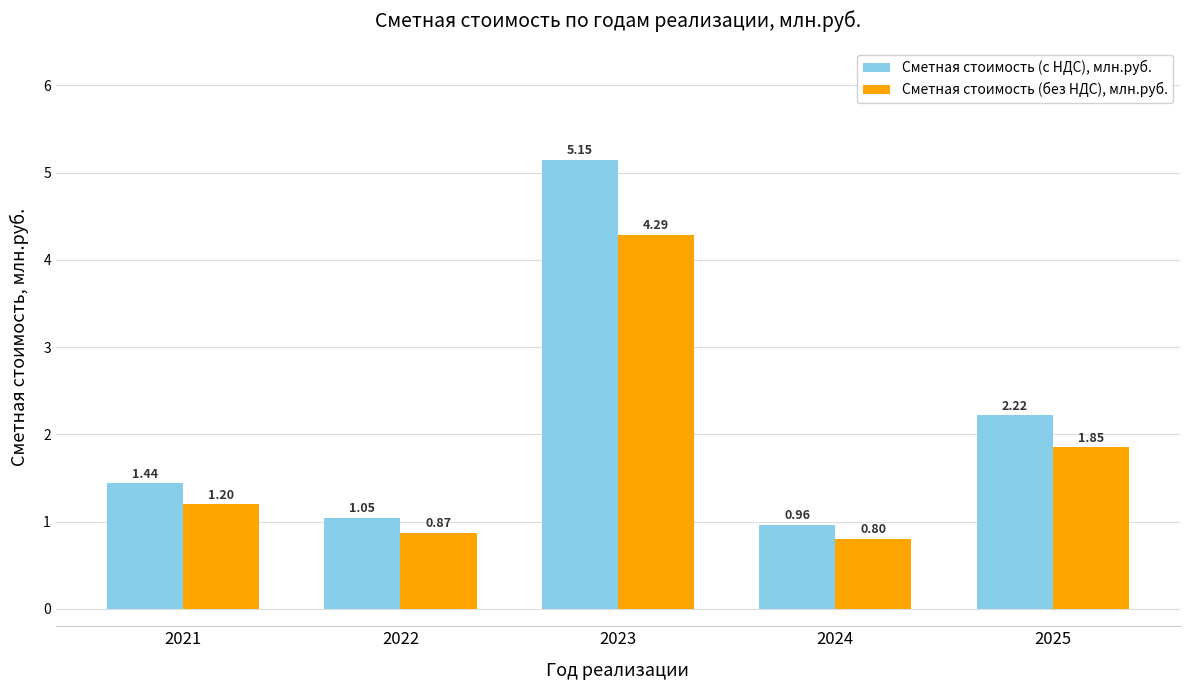

List the series in order of their overall mean, lowest first.

Сметная стоимость (без НДС), млн.руб., Сметная стоимость (с НДС), млн.руб.